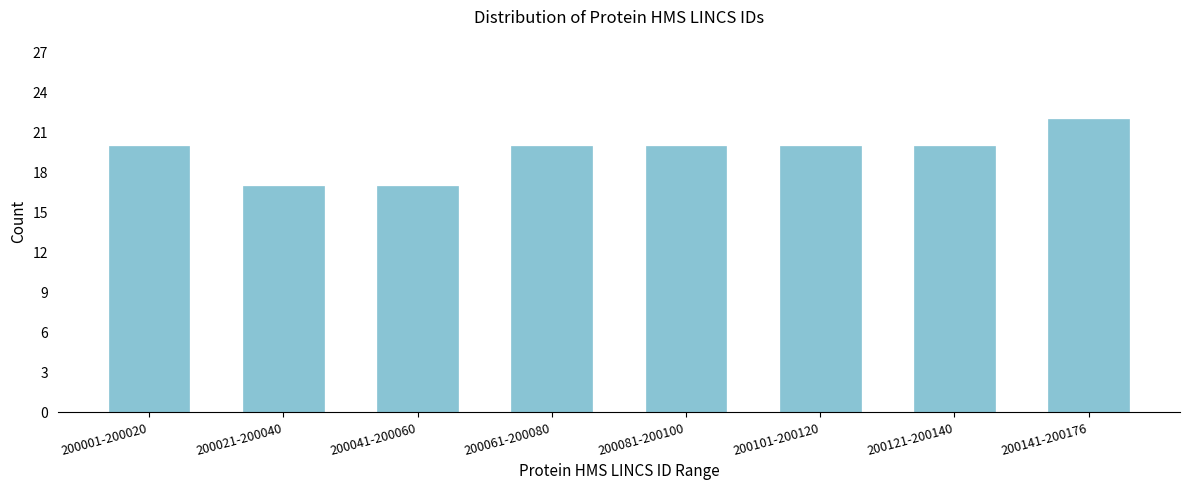

Reading left to right, list all the values displayed in this chart.

200001-200020=20	200021-200040=17	200041-200060=17	200061-200080=20	200081-200100=20	200101-200120=20	200121-200140=20	200141-200176=22